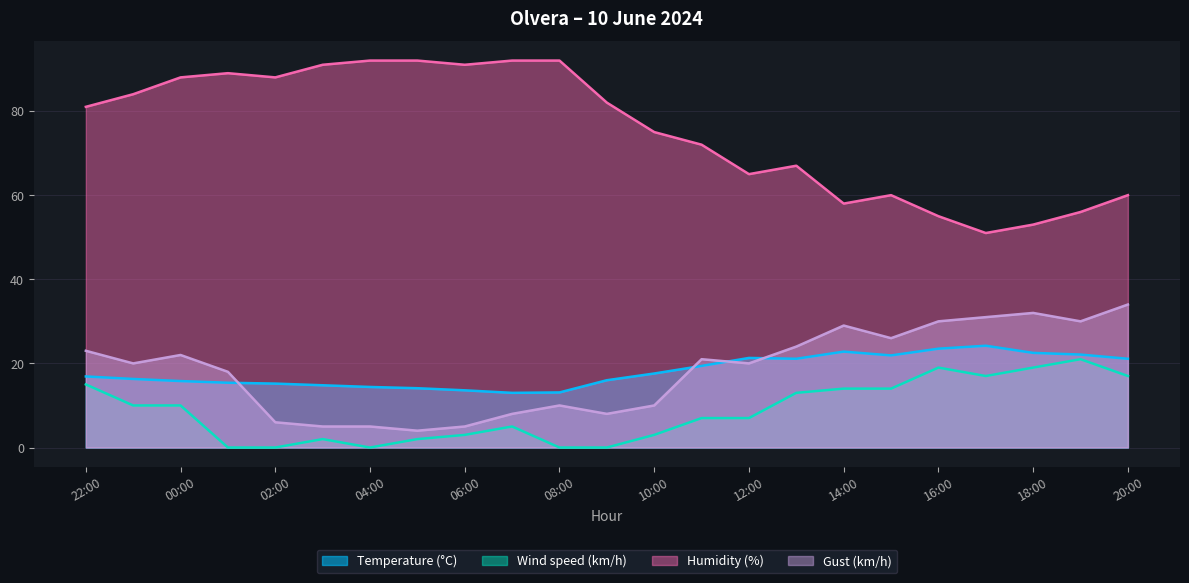

How many values in the Gust (km/h) series are below 20?

10